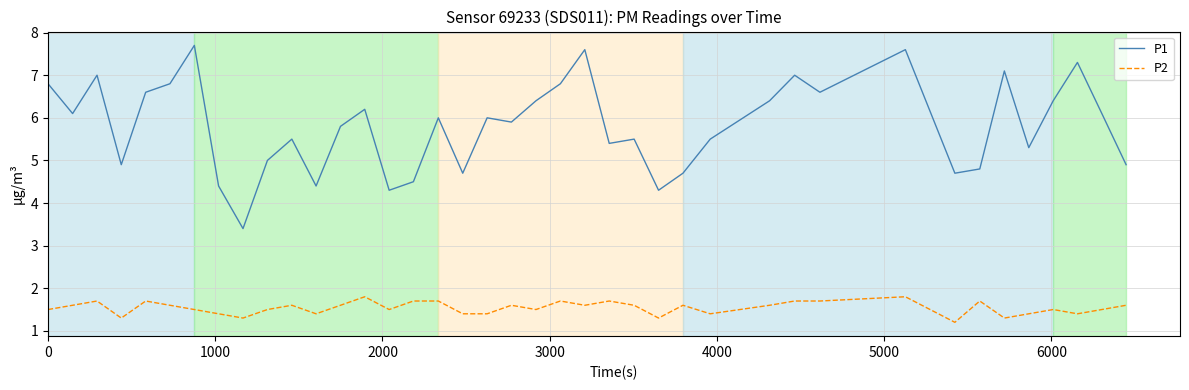

What is the lowest value of the P2 series?

1.2